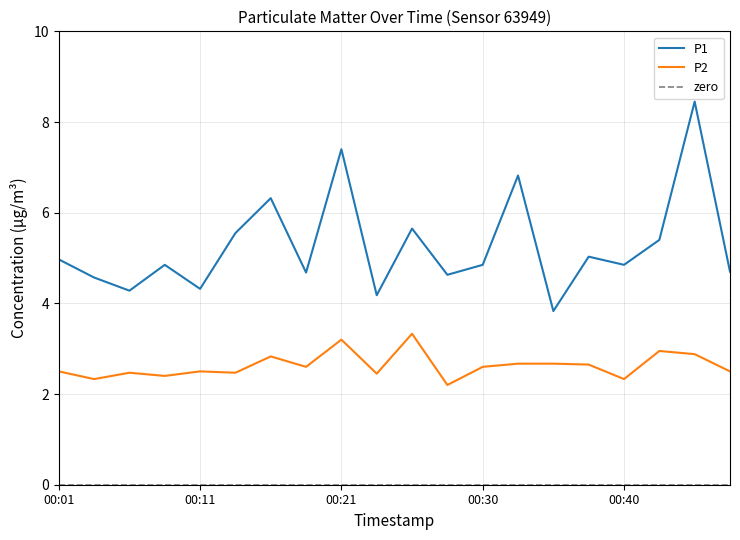

How many distinct data groups are displayed?

2